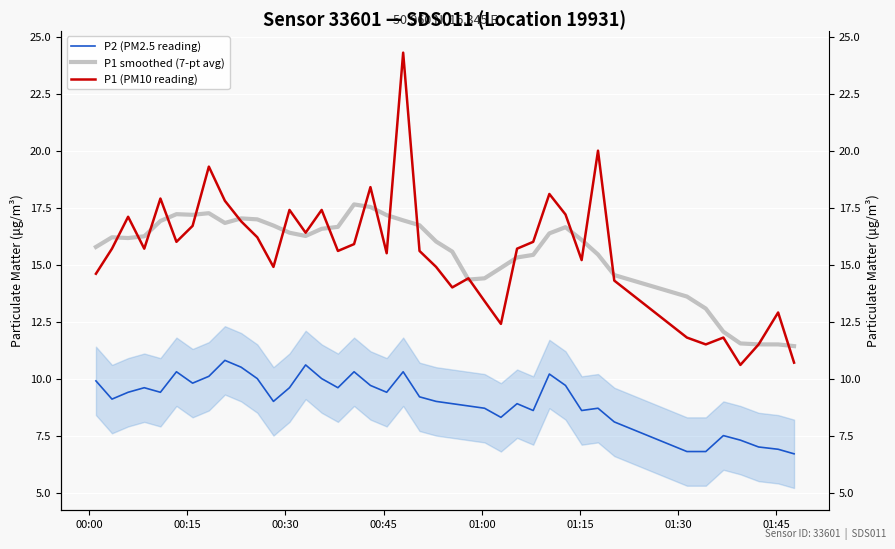

Count the number of data series in this chart.

3